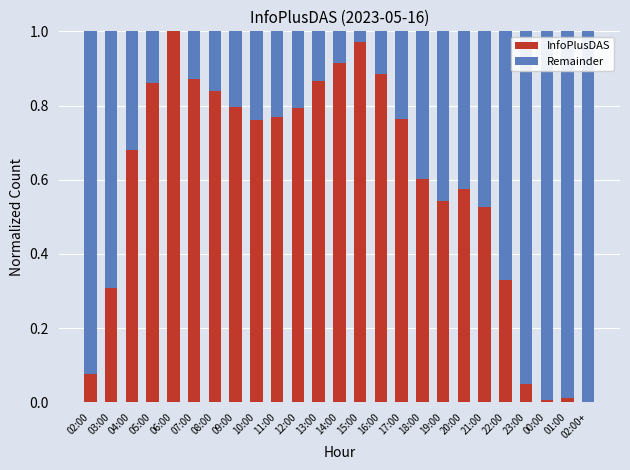

Count the number of data series in this chart.

2